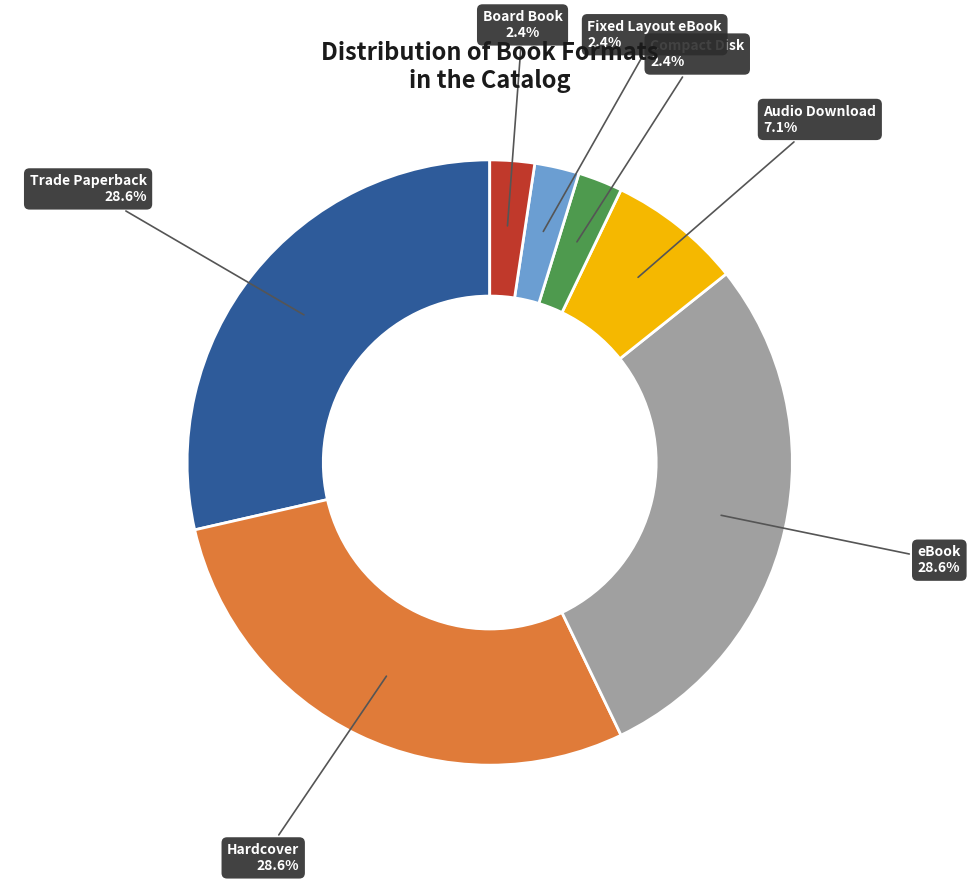

Does any single category account for the majority?

No